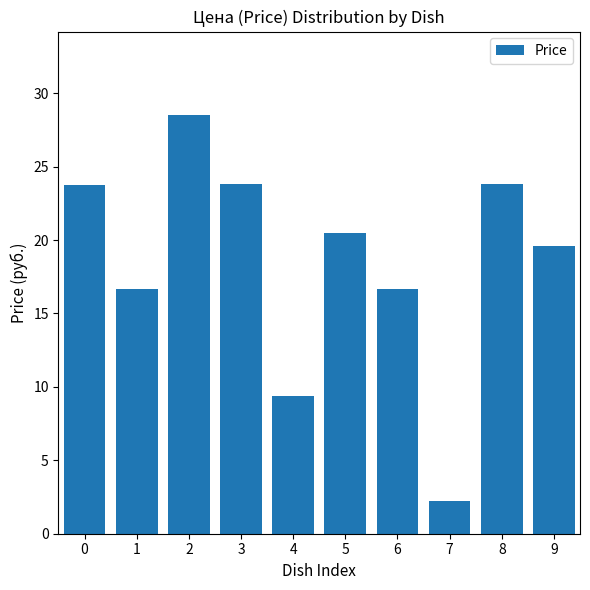

At which category does the chart reach its minimum across all series?

7